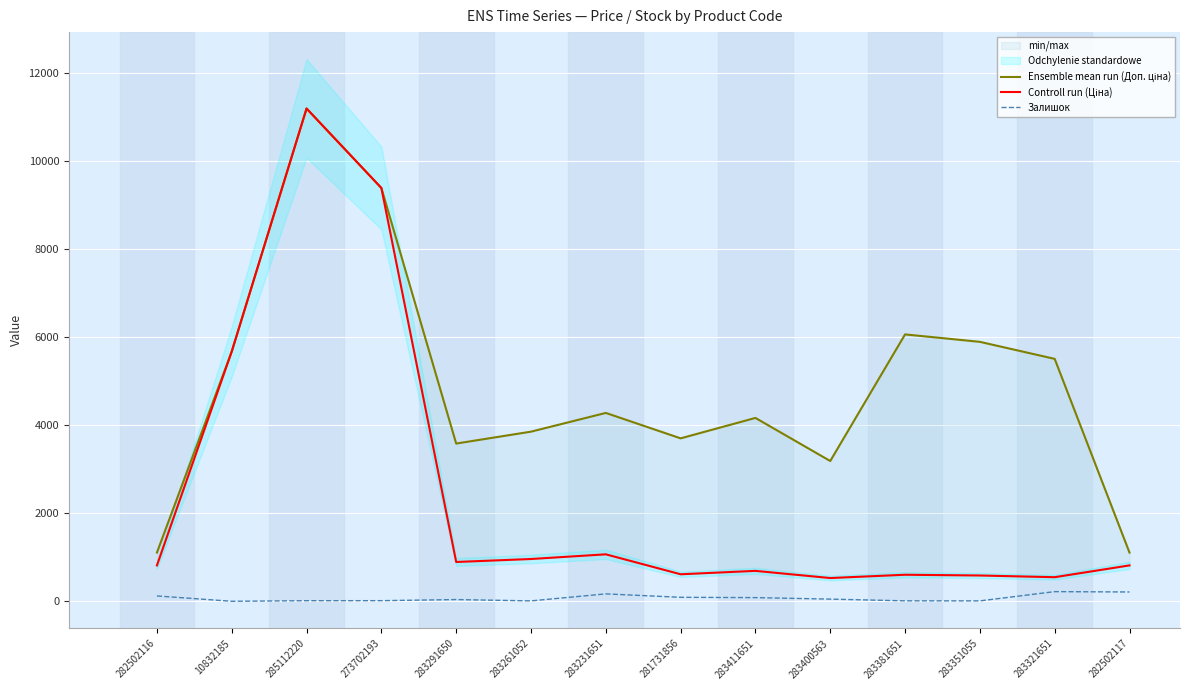

At which category does the chart reach its peak across all series?

285112220